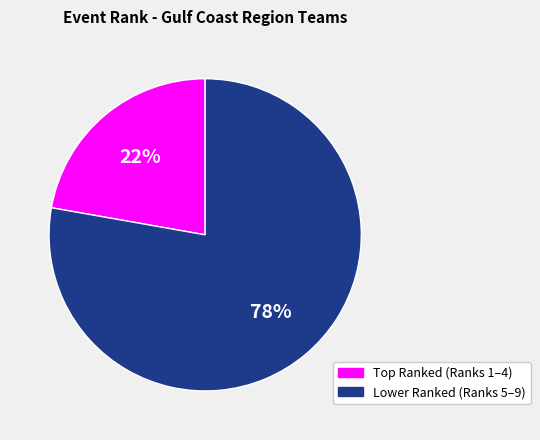

How many segments does this pie chart have?

2